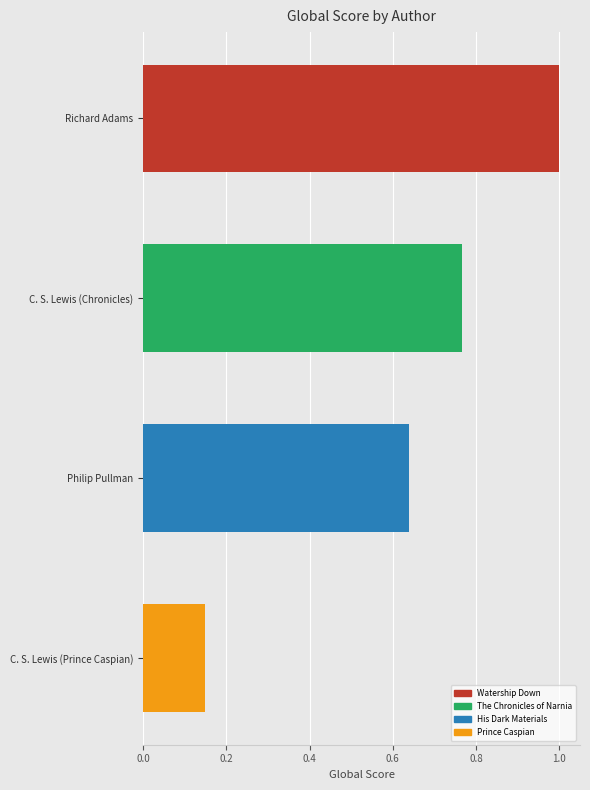

Is it true that the value at Richard Adams is 1.0?

True